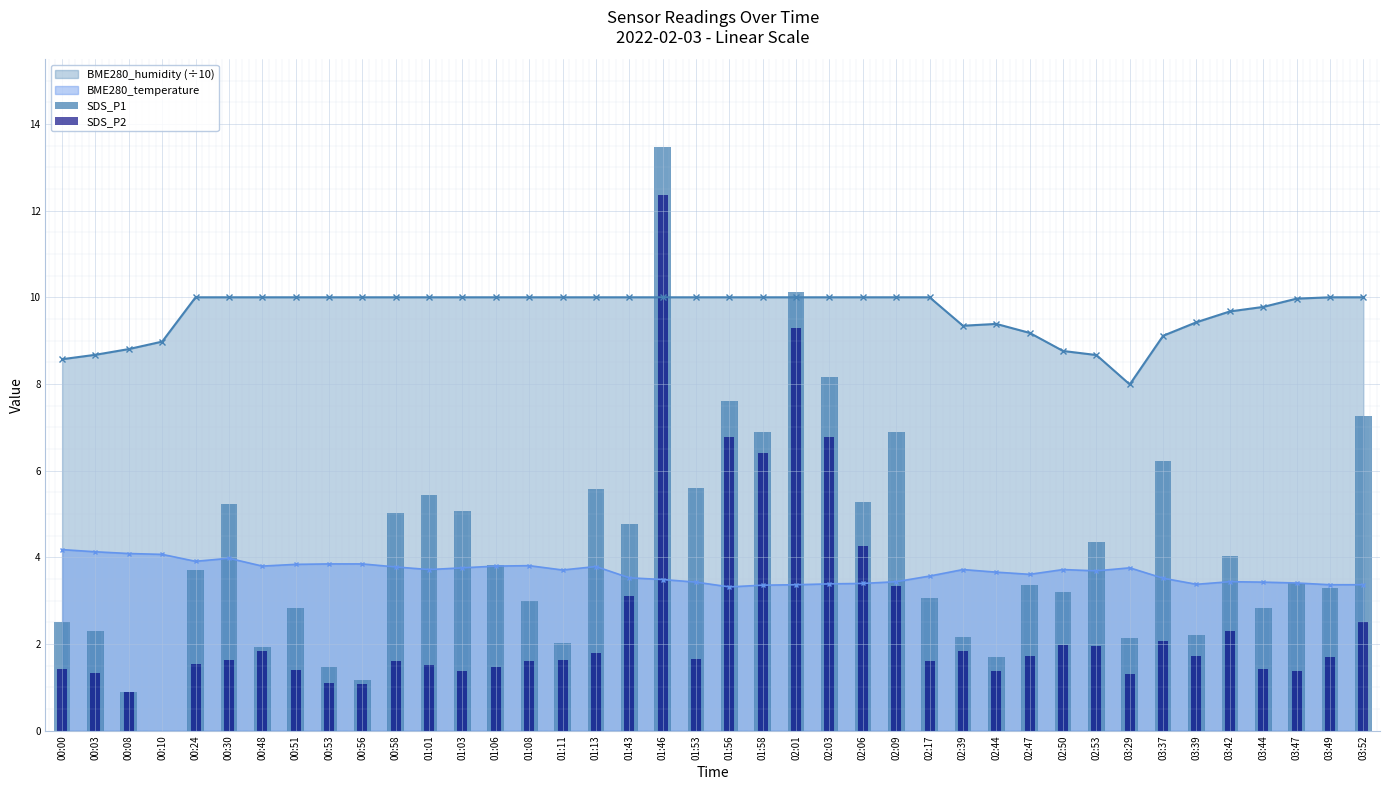

The SDS_P2 series shows 1.6 at 01:53. True or false?

True